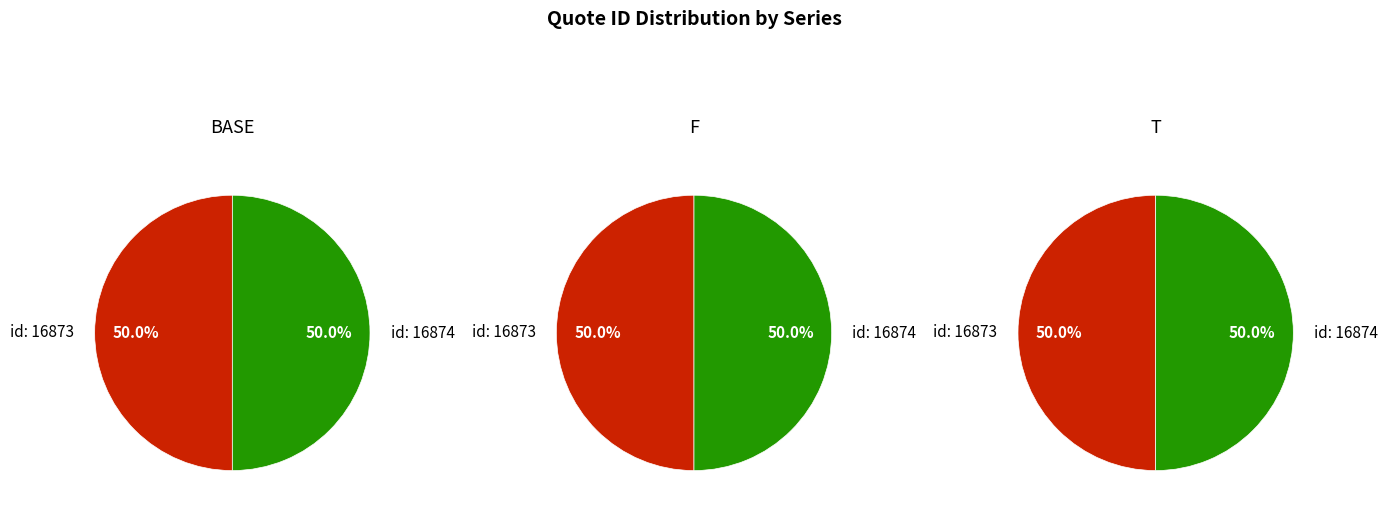

What percentage is the 16874 slice, to the nearest percent?

50%